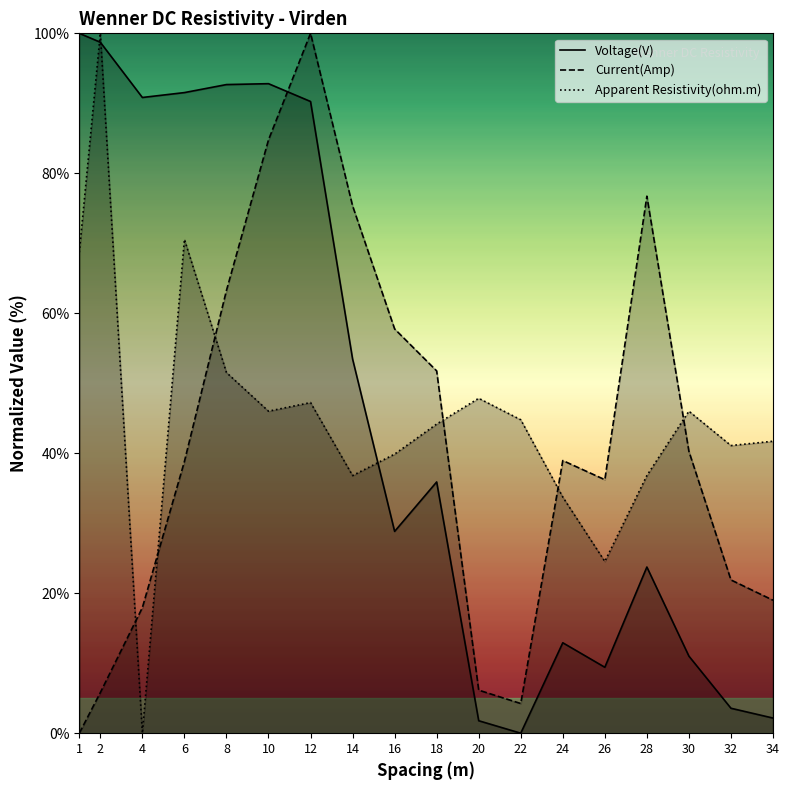

Does the chart have visible grid lines?

No